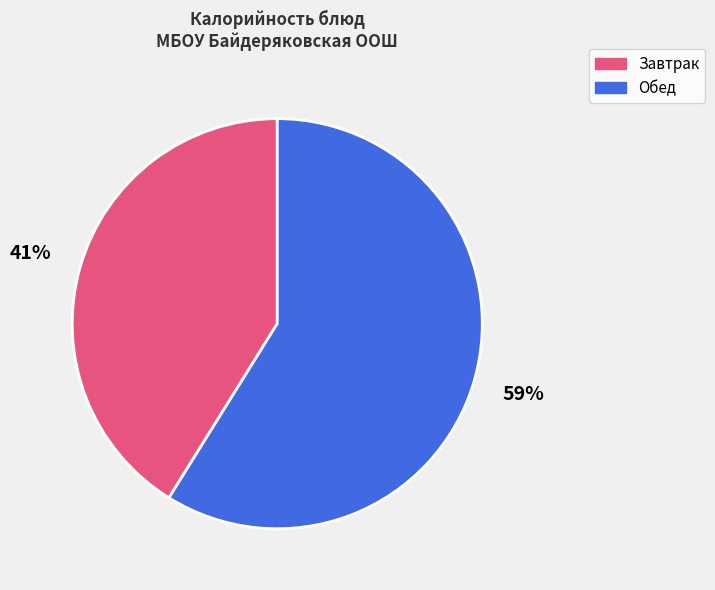

To the nearest percent, what is the average slice percentage?

50%